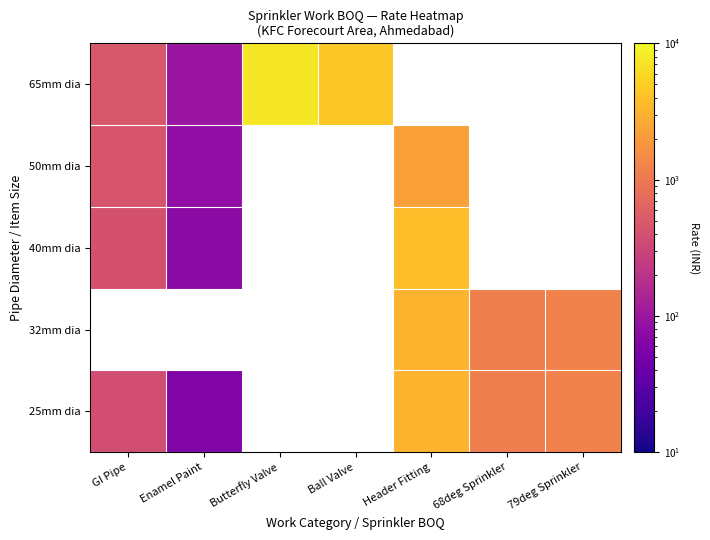

Rank the series by their average value, from highest to lowest.

25mm dia, 32mm dia, 40mm dia, 50mm dia, 65mm dia